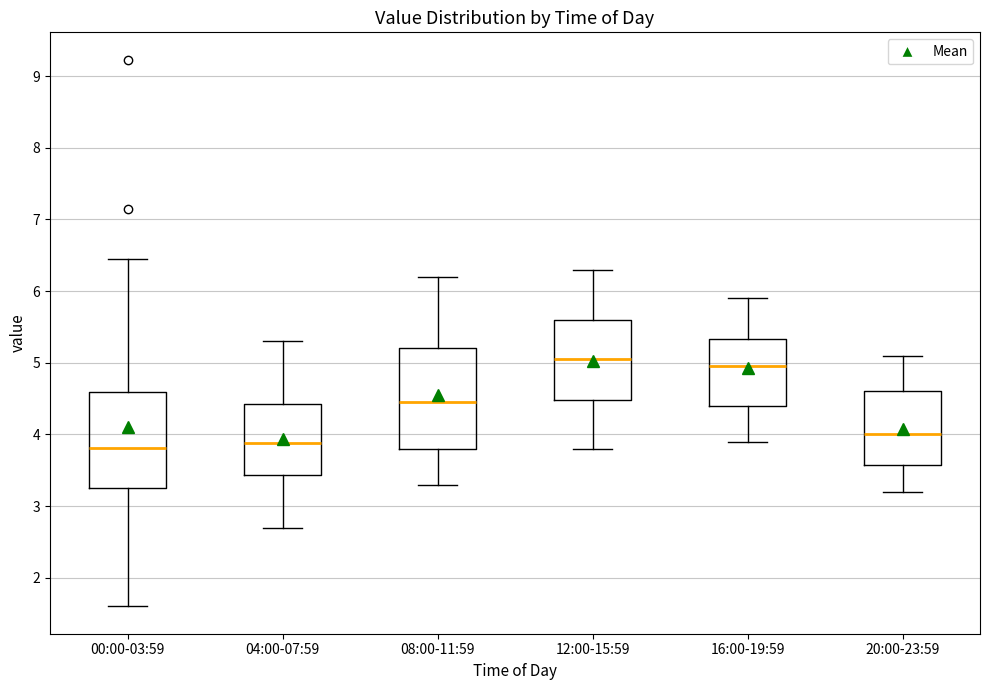

Reading left to right, transcribe this box plot: for each box, give where its median line is, the range the box spans, and where its two whiskers end, as read against the y-axis. The values are not printed on the chart, so give them approximately, as read against the axis.

00:00-03:59: median 3.8, box 3.3 to 4.6, whiskers 1.6 to 6.5
04:00-07:59: median 3.9, box 3.4 to 4.4, whiskers 2.7 to 5.3
08:00-11:59: median 4.5, box 3.8 to 5.2, whiskers 3.3 to 6.2
12:00-15:59: median 5.1, box 4.5 to 5.6, whiskers 3.8 to 6.3
16:00-19:59: median 5.0, box 4.4 to 5.3, whiskers 3.9 to 5.9
20:00-23:59: median 4.0, box 3.6 to 4.6, whiskers 3.2 to 5.1